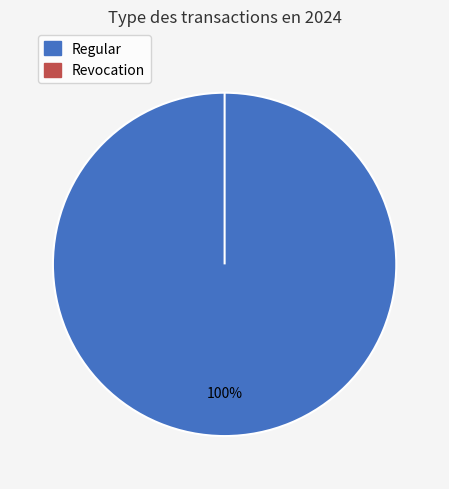

Which category has the biggest portion of the pie?

Regular